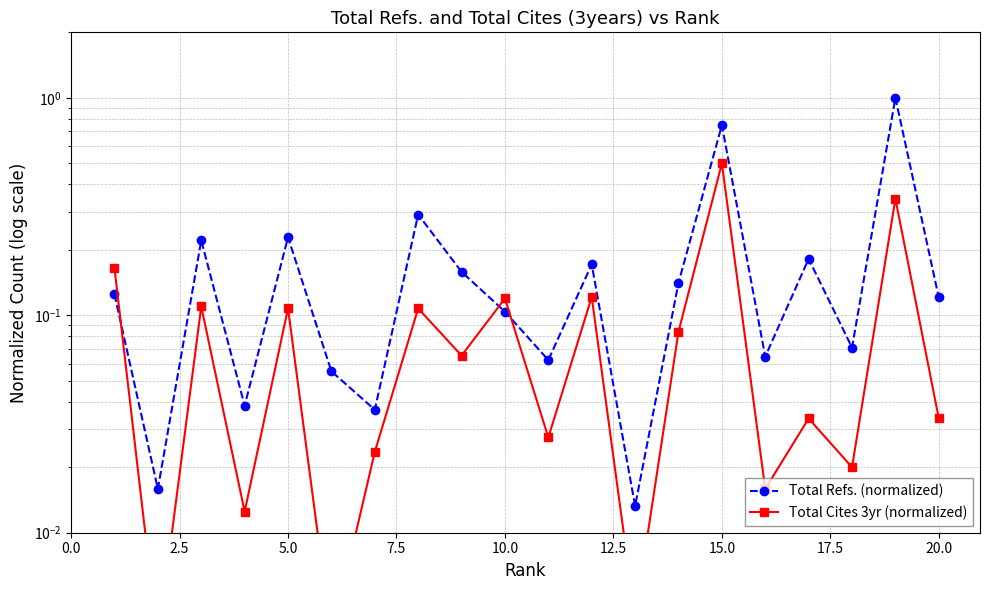

Which series ends up on top after the final intersection of Total Refs. (normalized) and Total Cites 3yr (normalized)?

Total Refs. (normalized)